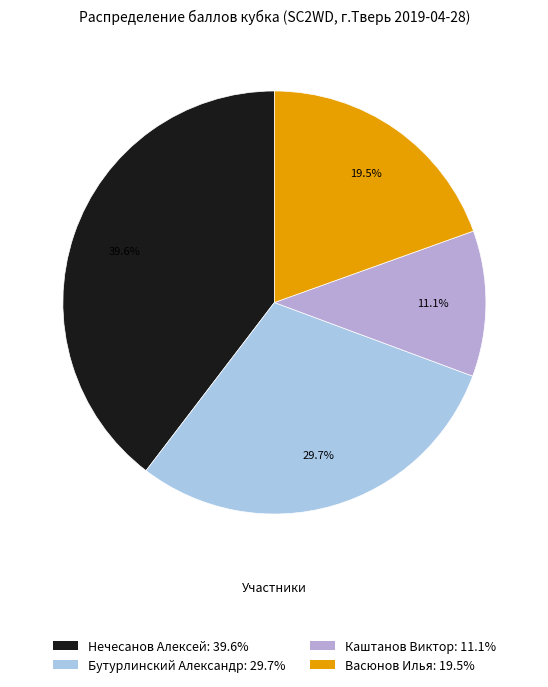

To the nearest percent, what percentage of the pie is Бутурлинский Александр?

30%